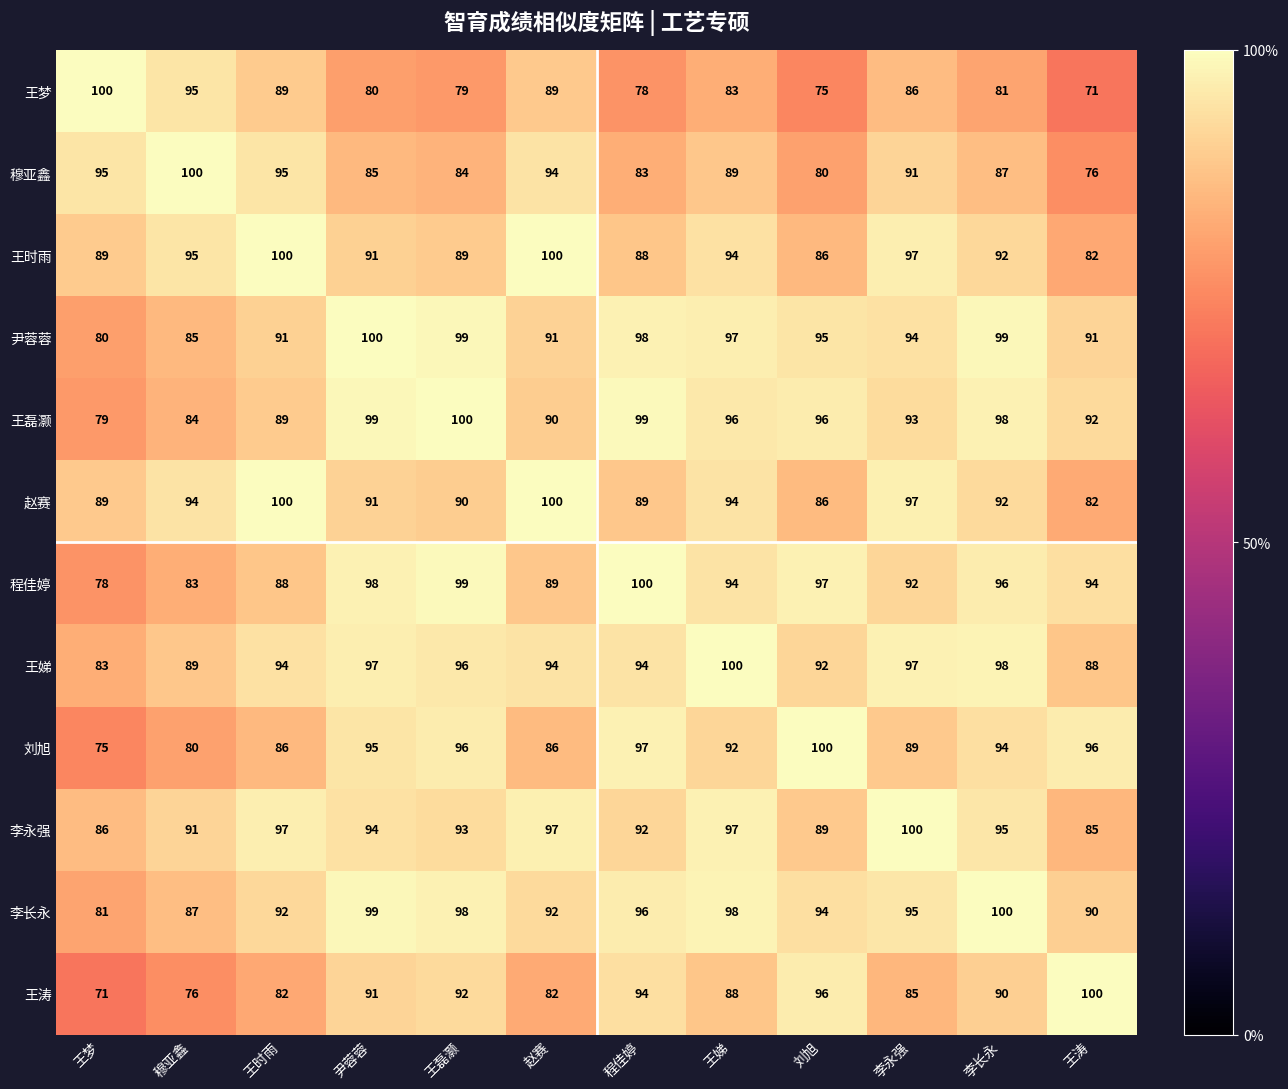

The value of 王时雨 at 王时雨 is 100. True or false?

True